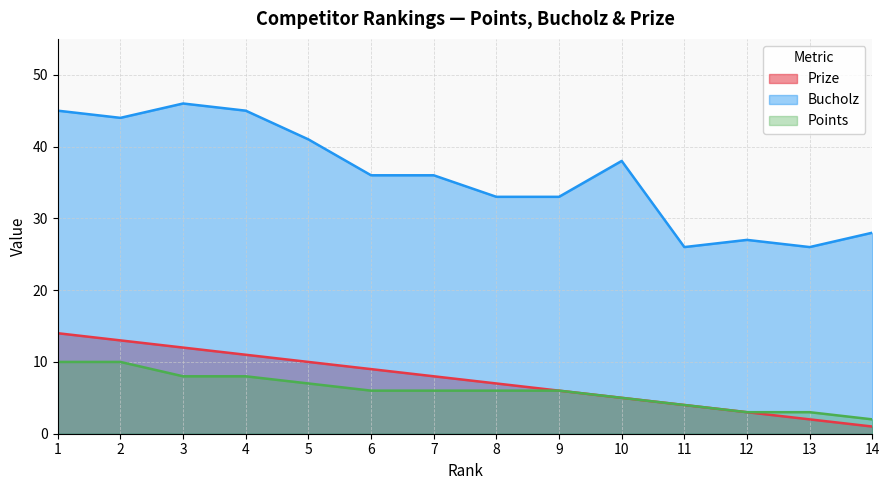

What is the sum of all Points values?

84